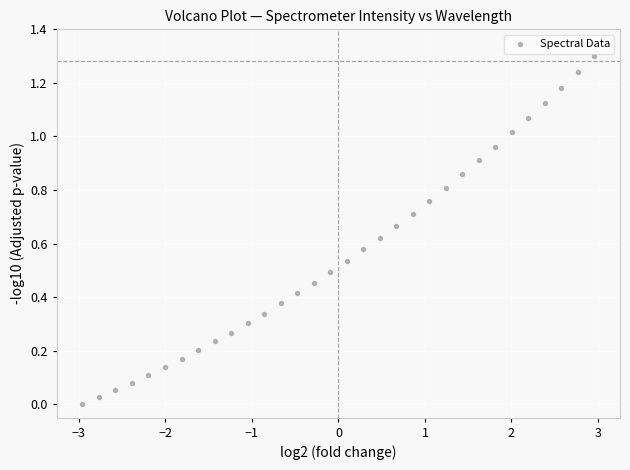

What is the range of X values (max minus min)?

5.9